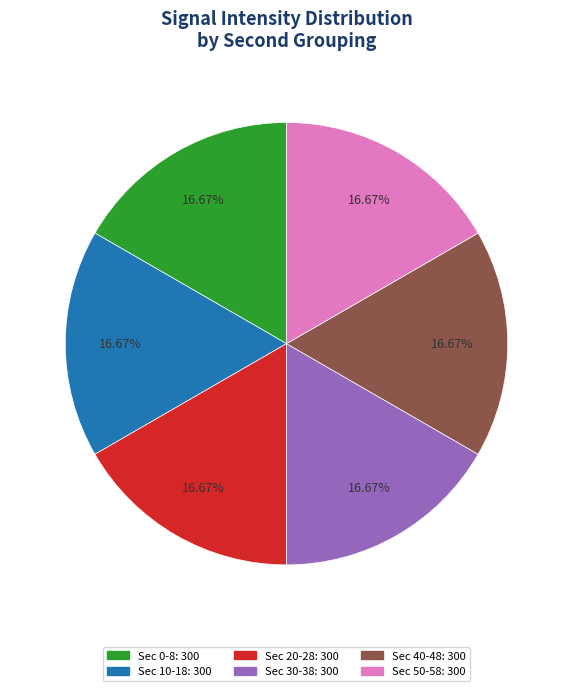

Is there a majority slice in this chart?

No